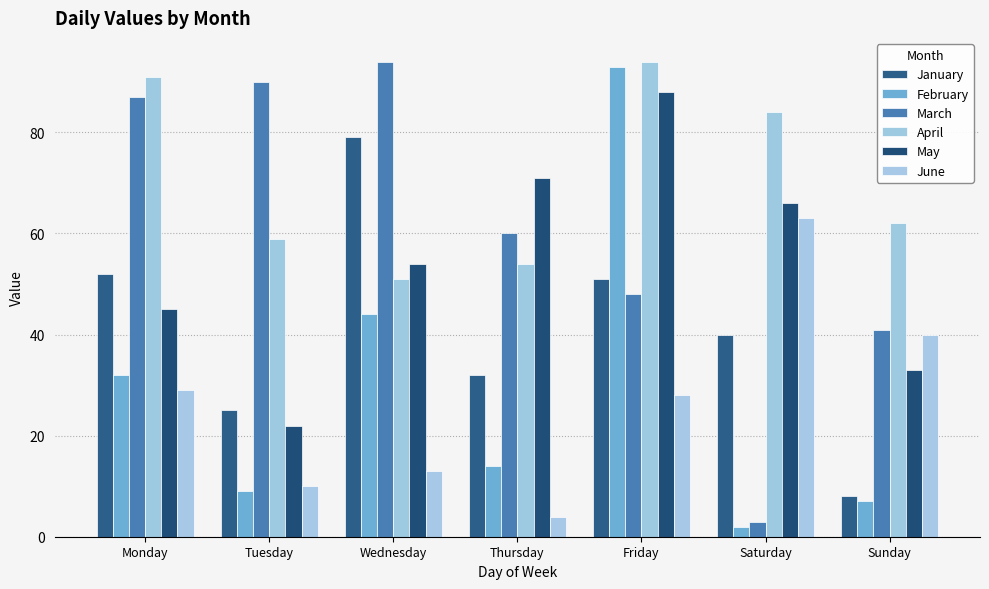

At which label does March reach its minimum?

Saturday